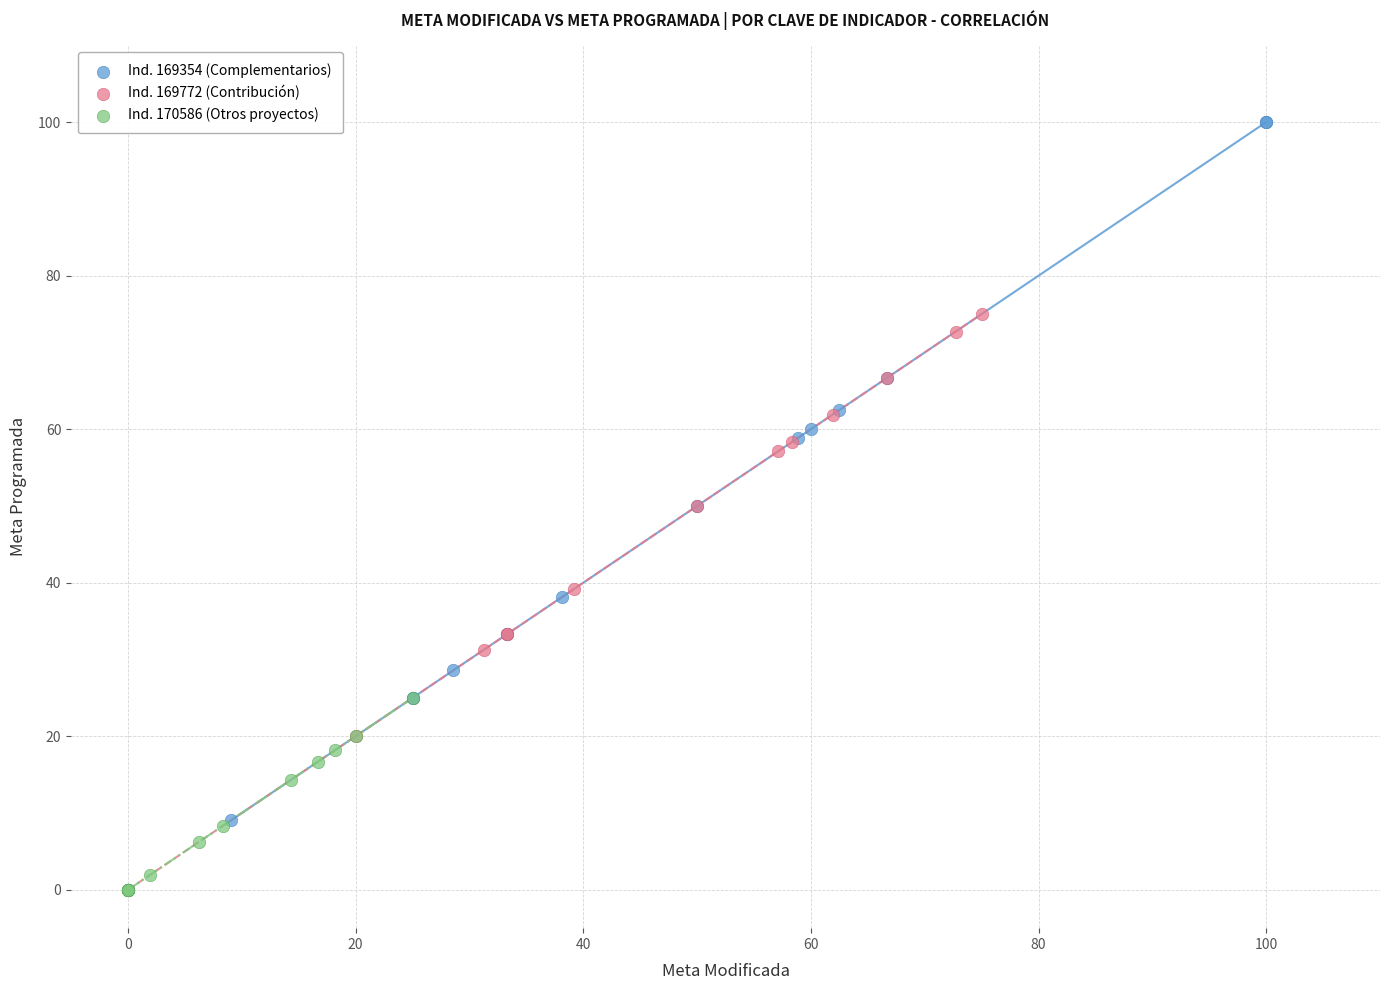

What are all the series names shown in the legend?

Ind. 169354 (Complementarios), Ind. 169772 (Contribución), Ind. 170586 (Otros proyectos)